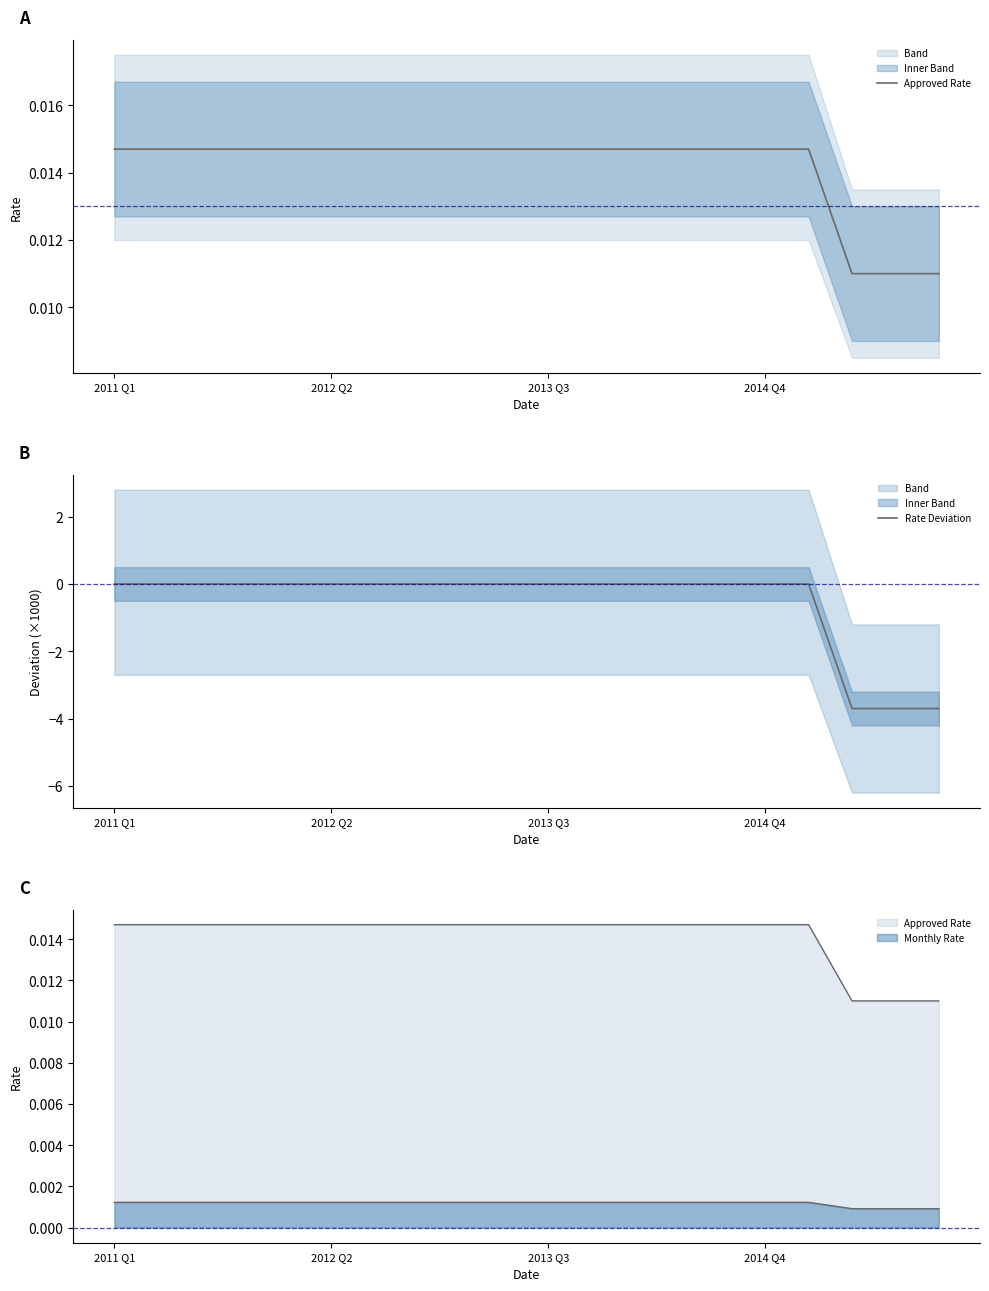

Is the value of Rate Deviation at 7 greater than the value of Approved Rate at 4?

No